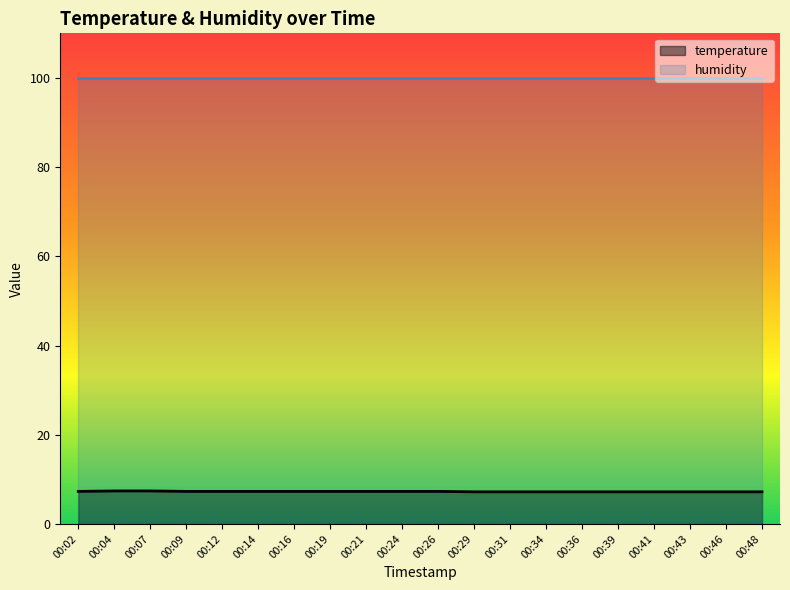

What is the minimum value shown in the chart?

7.2